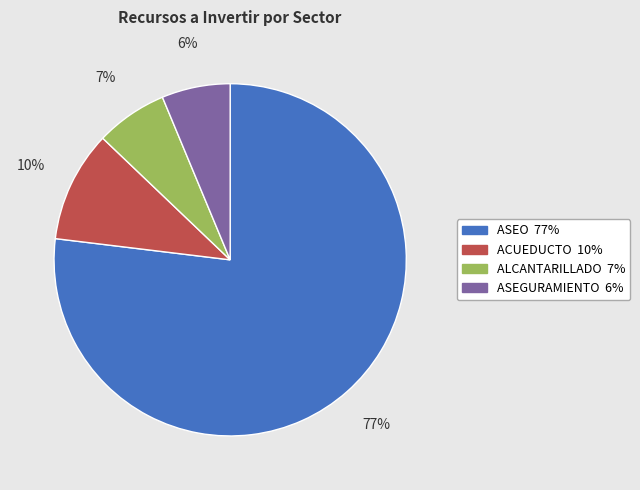

True or false: ALCANTARILLADO accounts for 1% of the total.

False